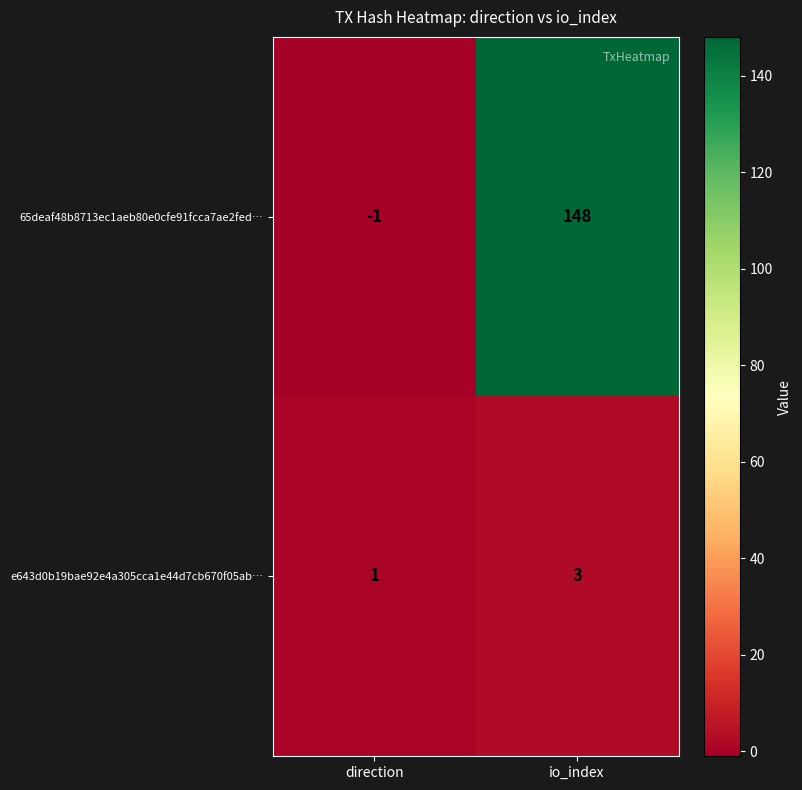

List the series in order of their overall mean, highest first.

65deaf48b8713ec1aeb80e0cfe91fcca7ae2fed…, e643d0b19bae92e4a305cca1e44d7cb670f05ab…